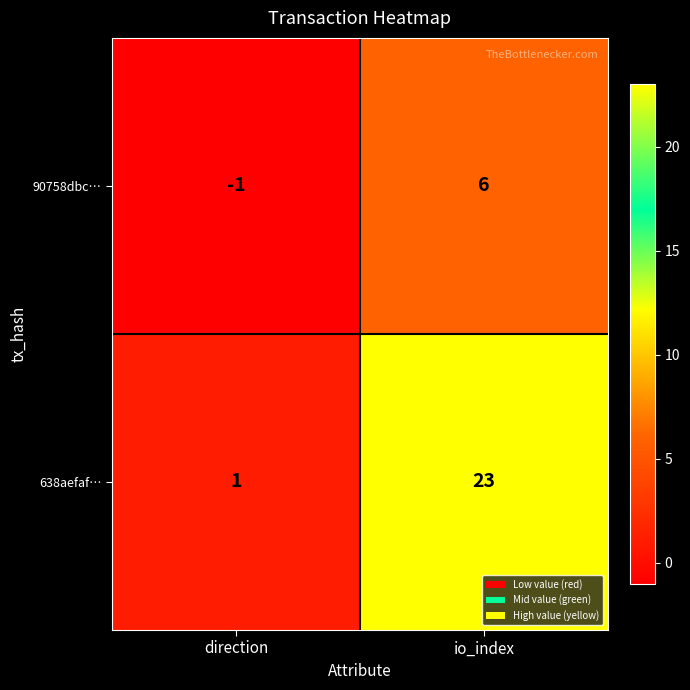

What is the difference between the 638aefaf… values at direction and io_index?

22